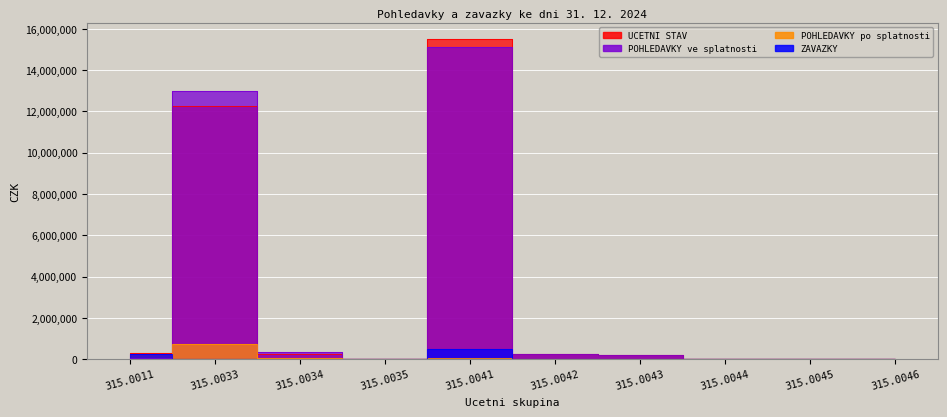

What is the difference between the highest and lowest values at 315.0035?

14100.0